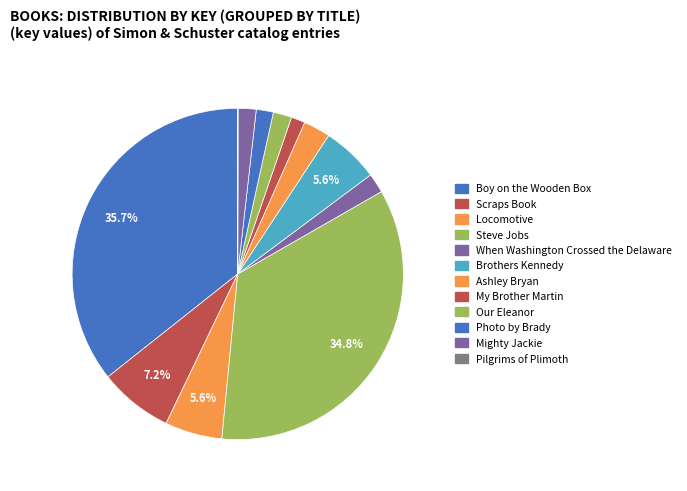

Count the number of slices in the pie.

12